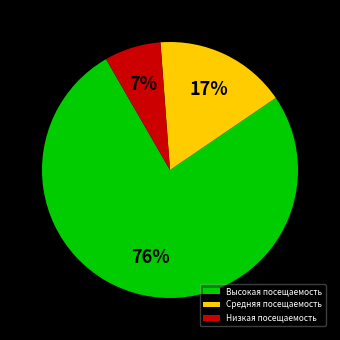

Count the number of slices in the pie.

3